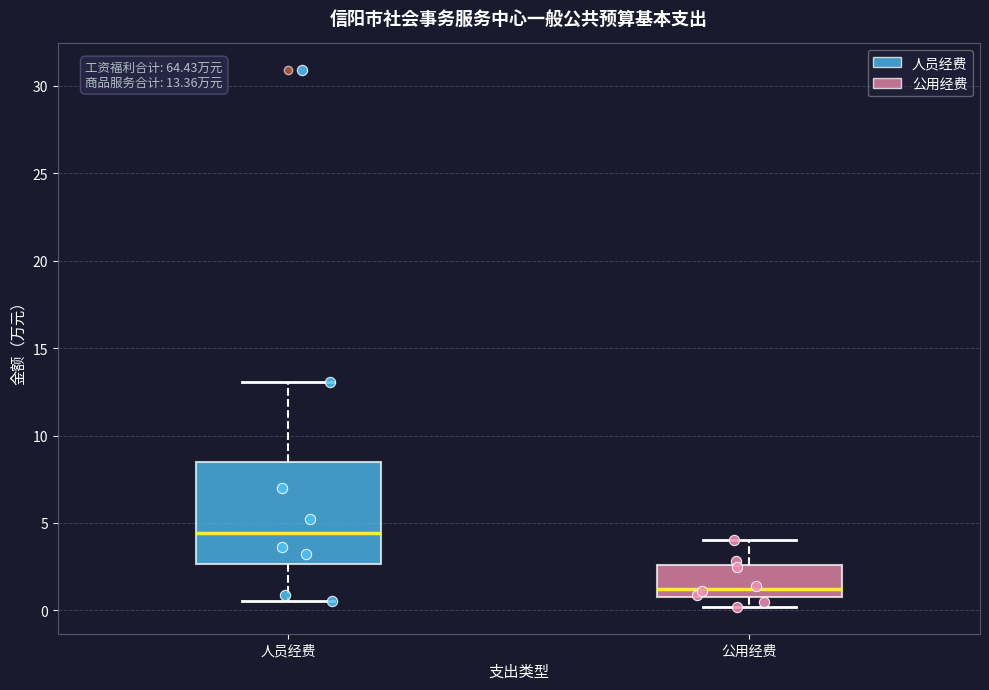

Which box has the lowest median line?

公用经费